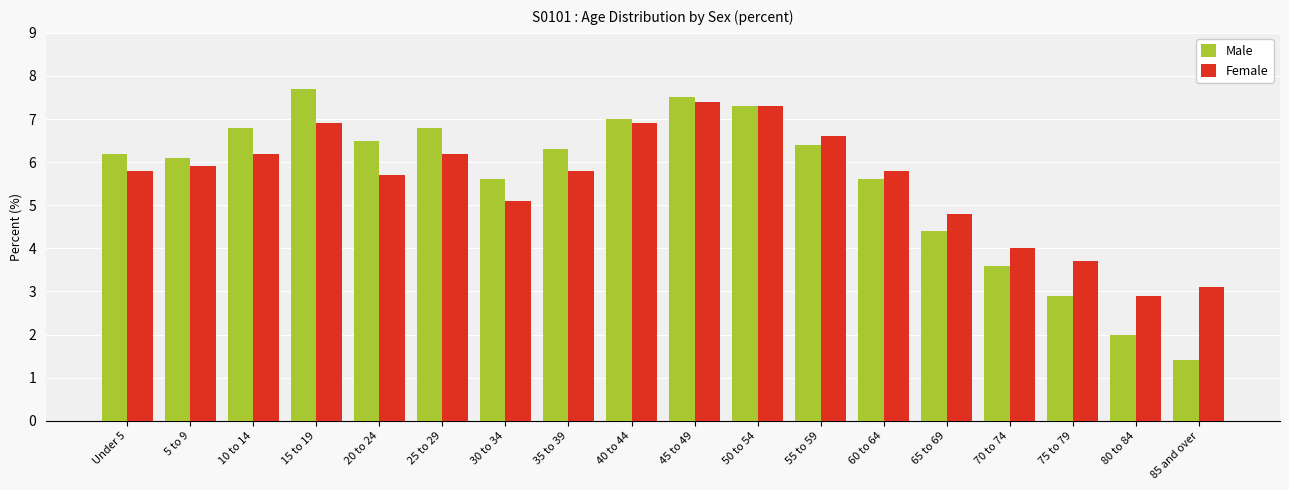

Reading left to right, what are all the values shown in this chart?

Male: 6.2	6.1	6.8	7.7	6.5	6.8	5.6	6.3	7.0	7.5	7.3	6.4	5.6	4.4	3.6	2.9	2.0	1.4
Female: 5.8	5.9	6.2	6.9	5.7	6.2	5.1	5.8	6.9	7.4	7.3	6.6	5.8	4.8	4.0	3.7	2.9	3.1